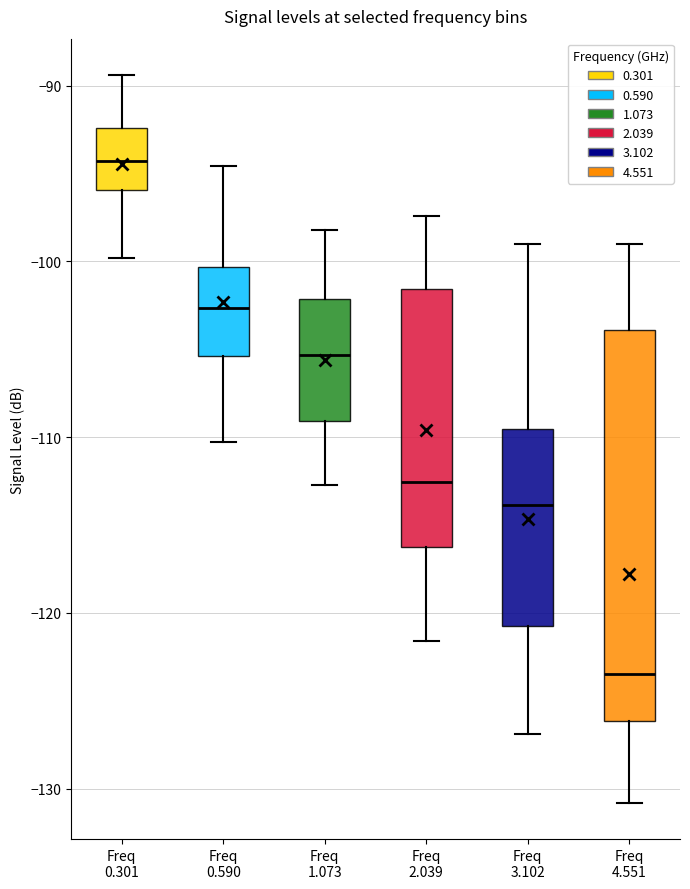

Which box has the lowest median line?

Freq 4.551